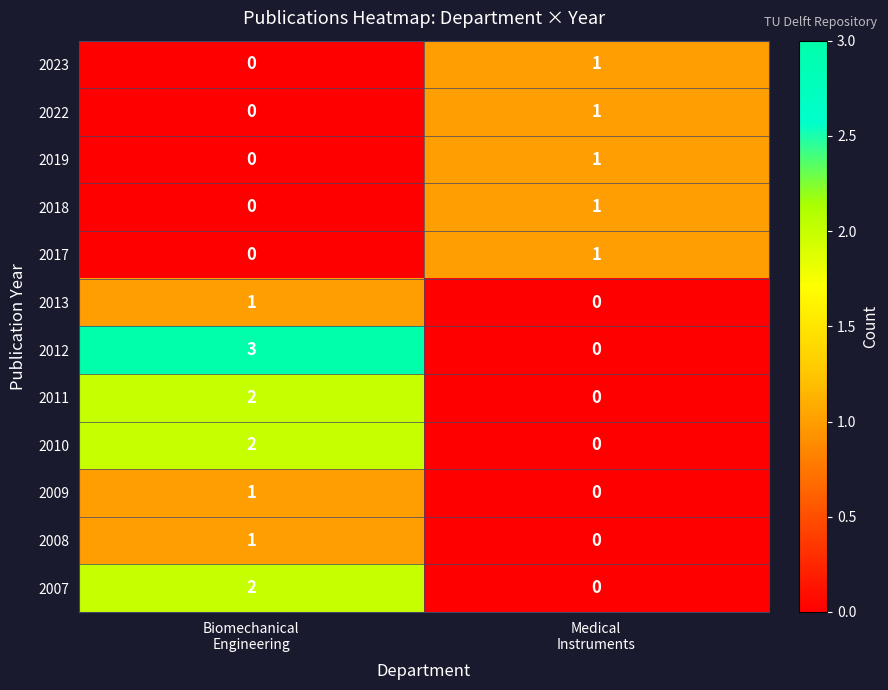

Which series has the largest range (max minus min)?

2012